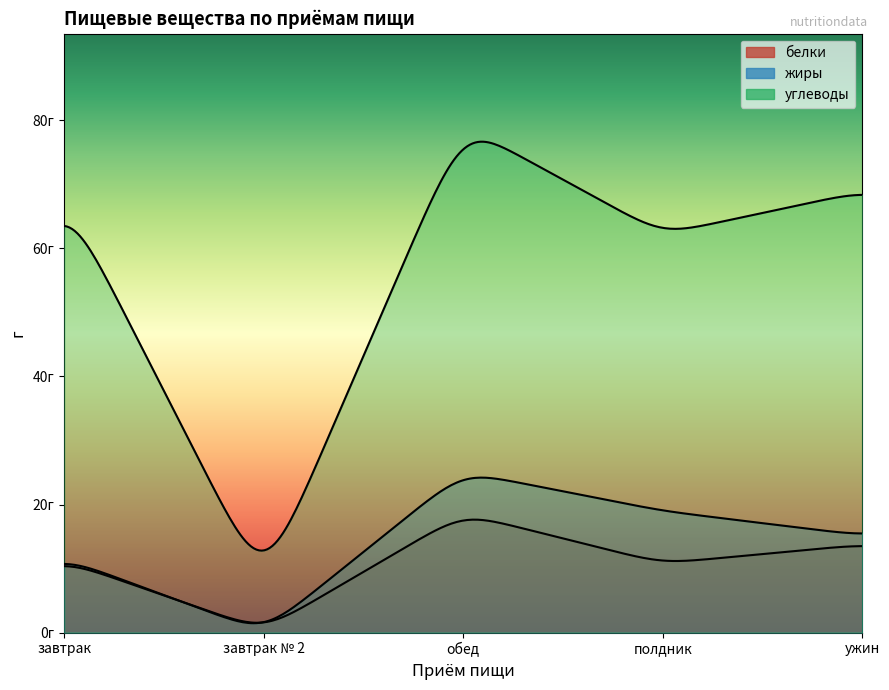

Is it true that белки equals 18.1 at ужин?

False